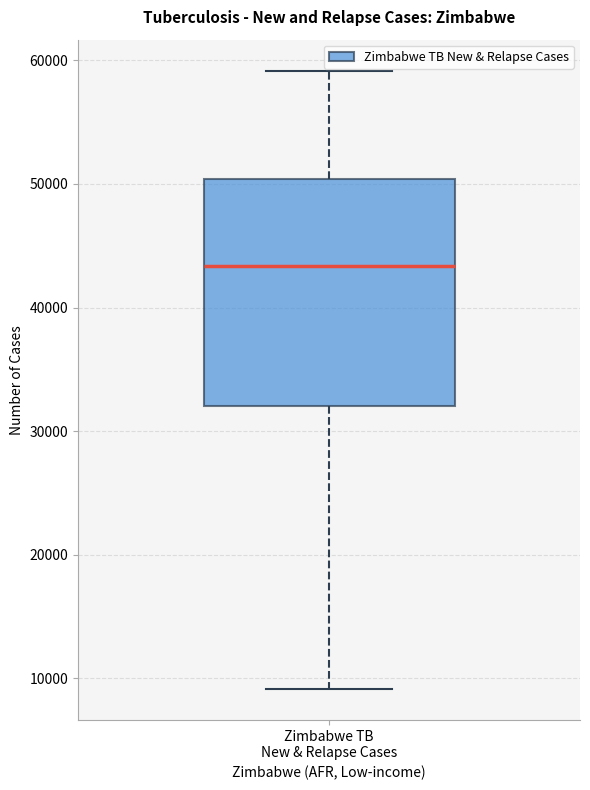

Read this box plot against the y-axis: the position of the median line, the range covered by the box, and the ends of both whiskers. The values are not printed on the chart, so give them approximately, as read against the axis.

median 43000, box 32000 to 50000, whiskers 9000 to 59000